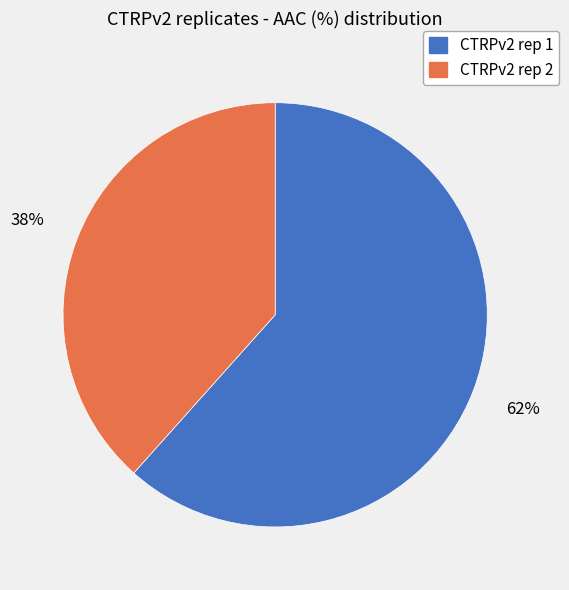

To the nearest percent, what portion does CTRPv2 rep 1 represent?

62%